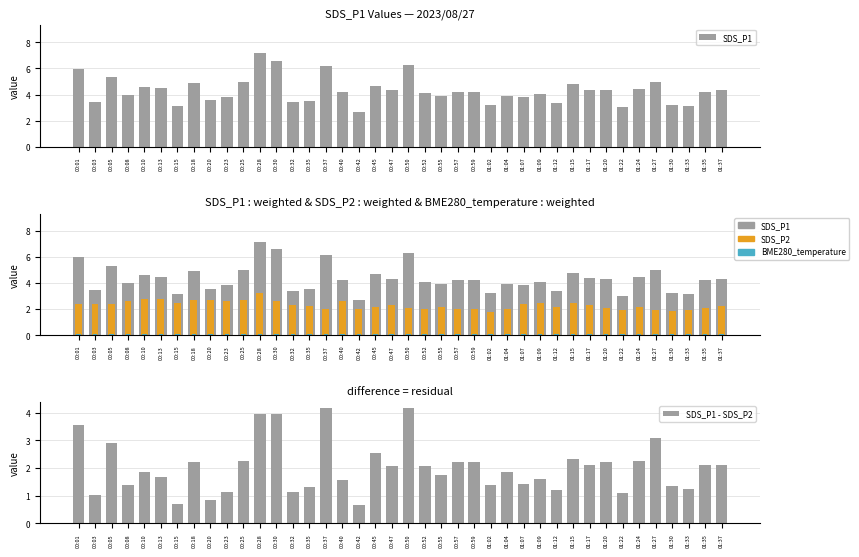

Which series has the widest spread of values?

SDS_P1